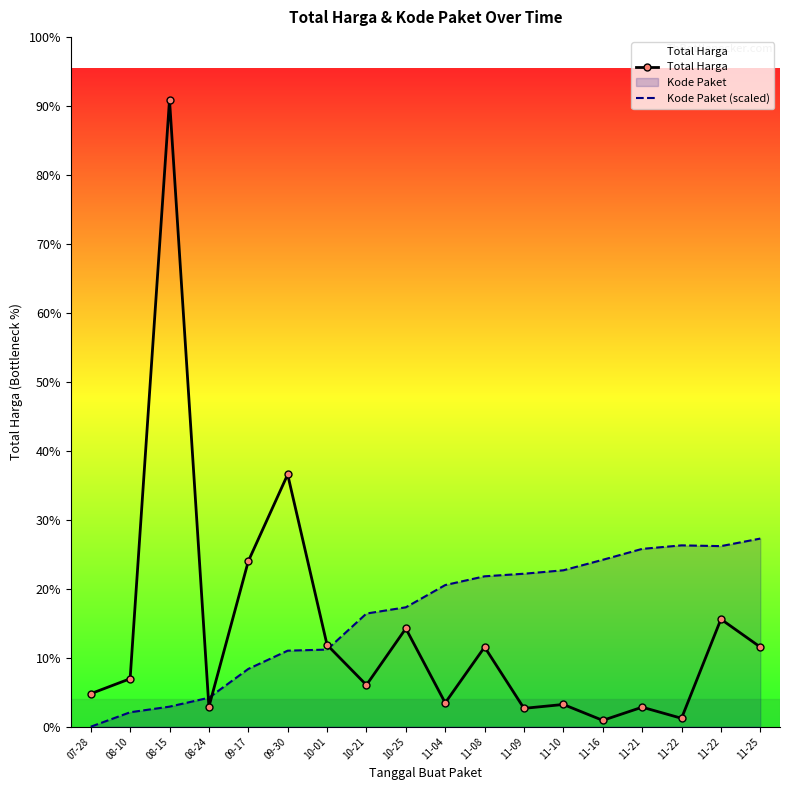

Is the value of Total Harga at 10-25 greater than the value of Kode Paket (scaled) at 09-30?

Yes